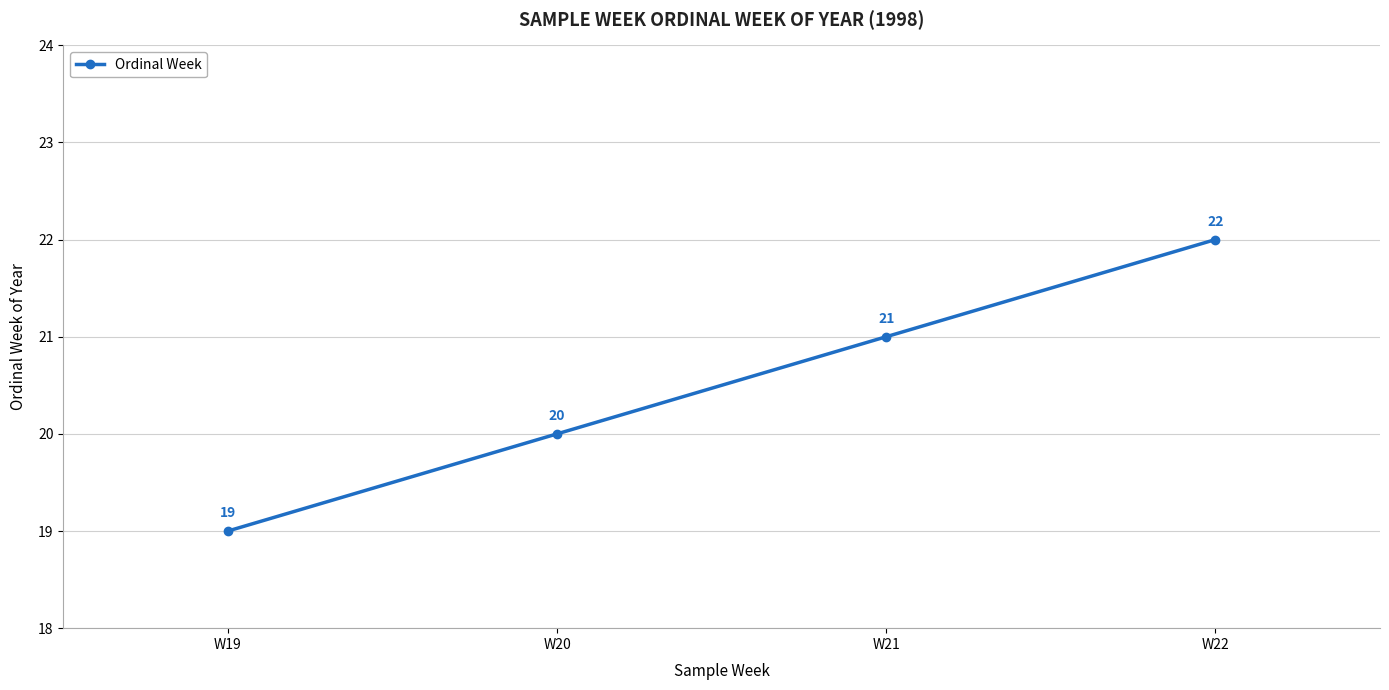

Count the values in the range 20 to 22.

3